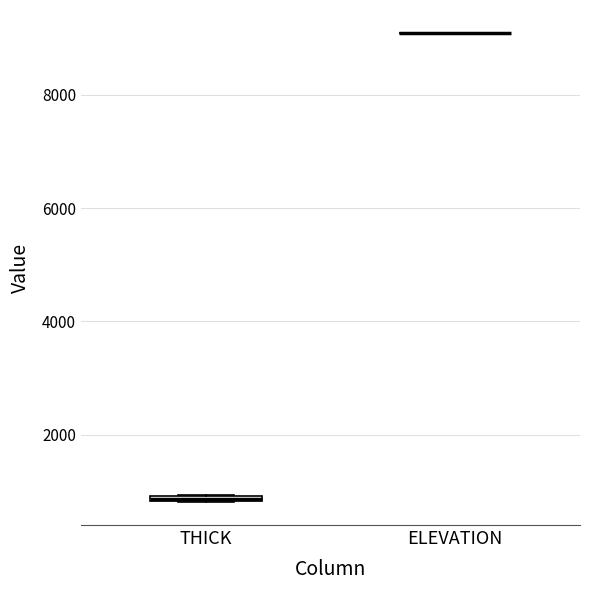

Where is the lower edge of the box for THICK on the y-axis? The values are not printed on the chart, so give them approximately, as read against the axis.

800